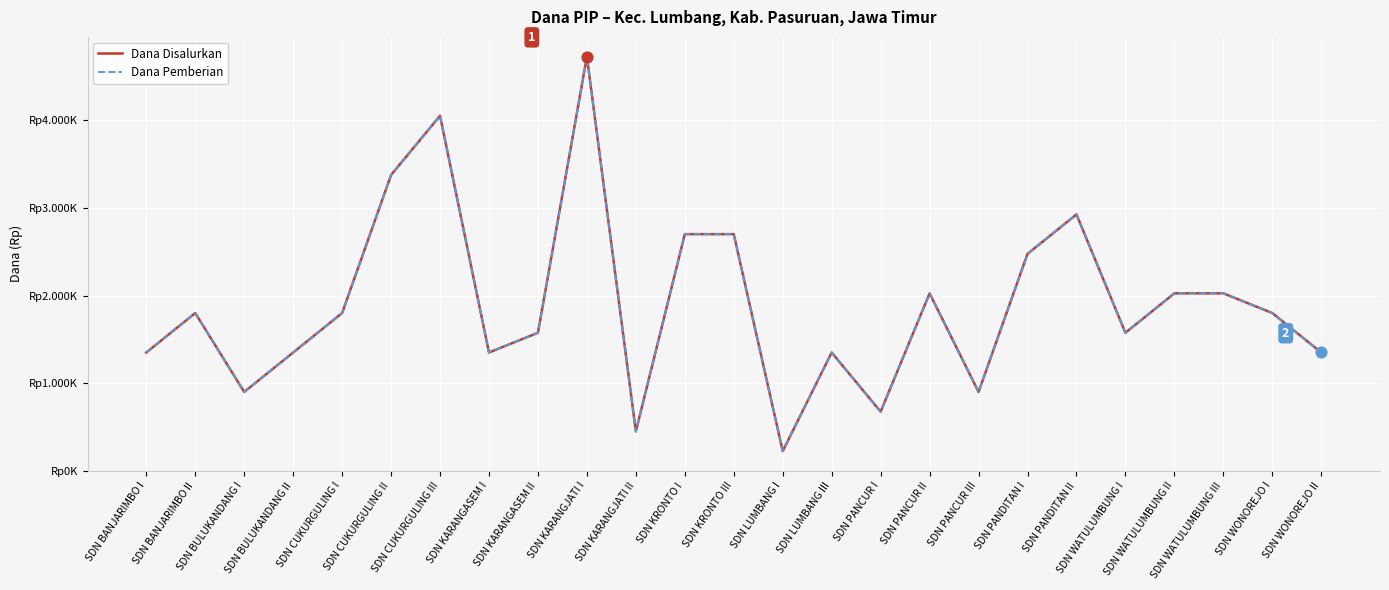

What is the total value across all series at SDN CUKURGULING II?

6750000